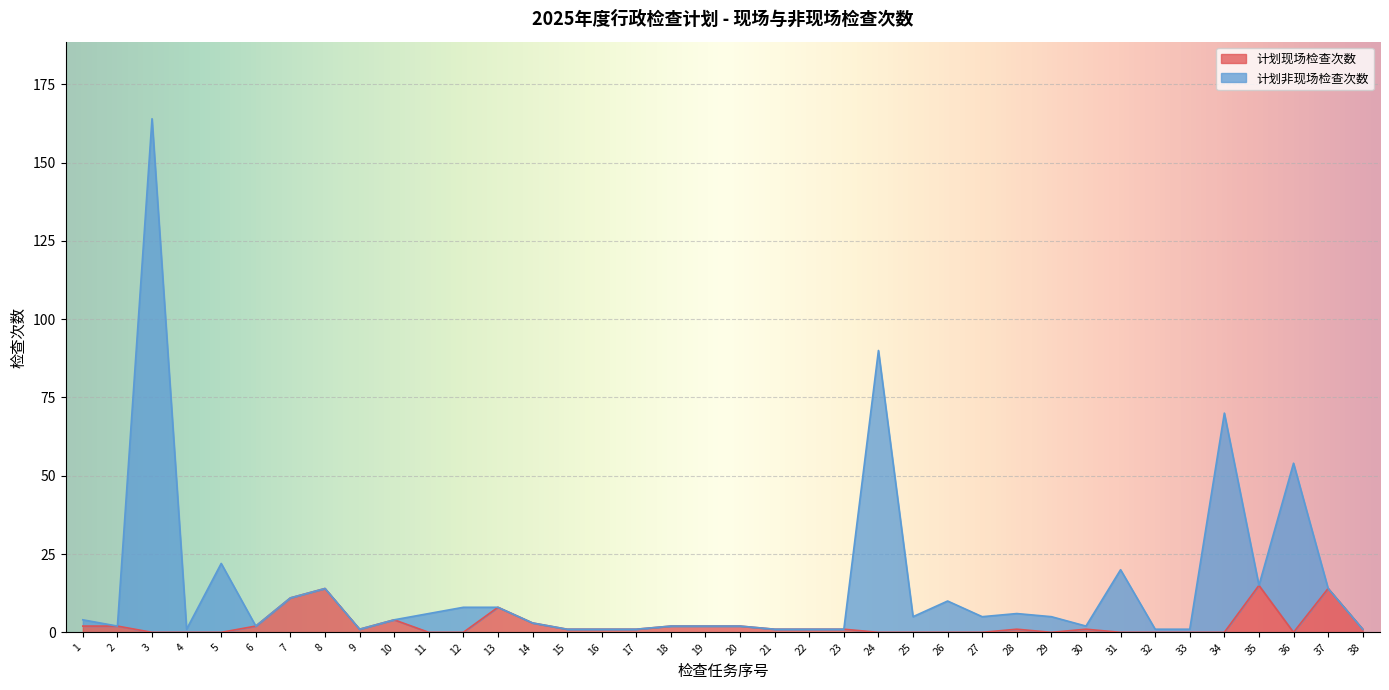

How many lines are shown in the chart?

2